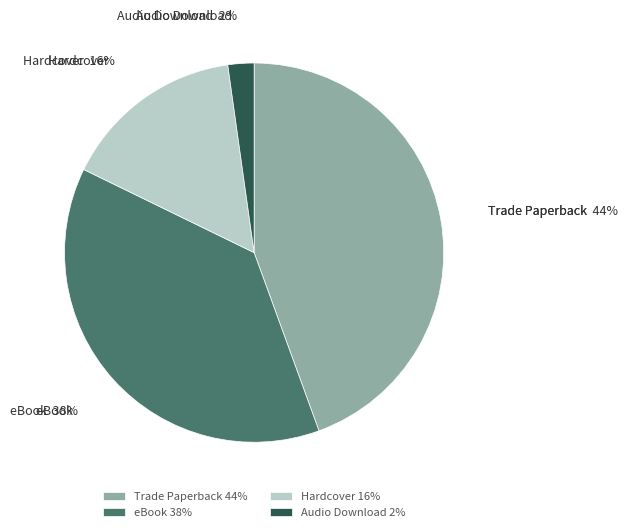

Which has a higher value, Hardcover or eBook?

eBook